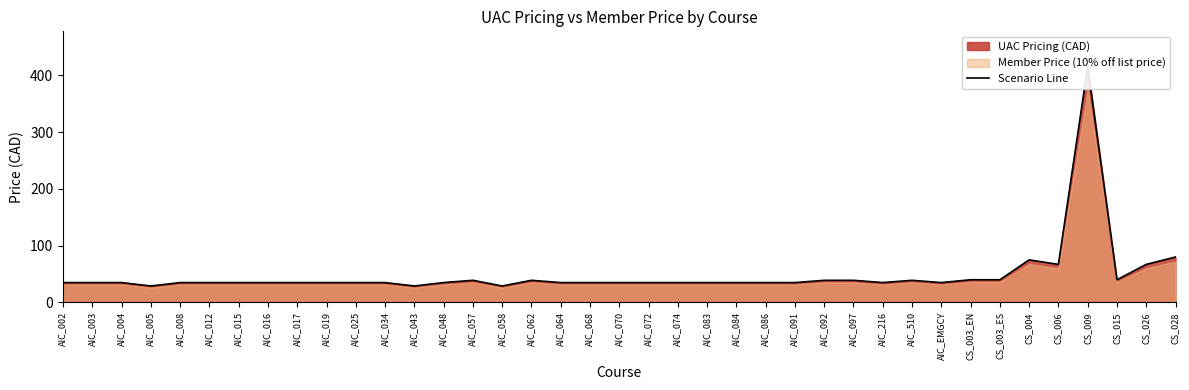

Which category has the lowest value across all series?

AIC_005